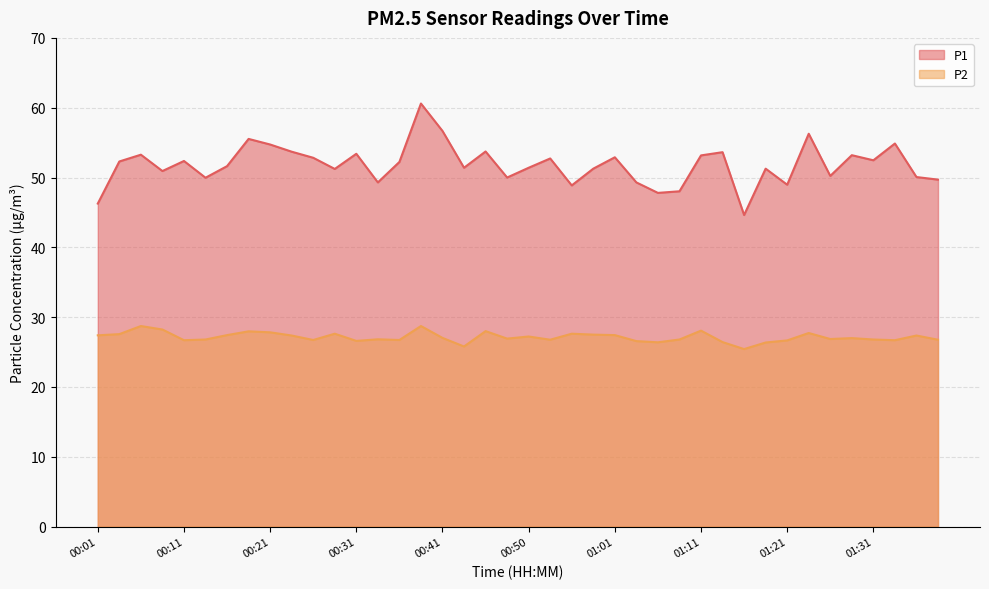

Reading left to right, list all the values displayed in this chart.

P1: 46.3	52.3	53.3	50.9	52.4	50.0	51.6	55.5	54.7	53.7	52.8	51.2	53.4	49.3	52.2	60.6	56.7	51.4	53.7	50.0	51.4	52.7	48.9	51.3	52.9	49.3	47.8	48.0	53.2	53.6	44.6	51.3	49.0	56.3	50.2	53.2	52.5	54.9	50.1	49.7
P2: 27.4	27.6	28.7	28.2	26.7	26.8	27.4	28.0	27.8	27.4	26.7	27.6	26.6	26.8	26.7	28.7	27.0	25.8	28.0	26.9	27.2	26.8	27.6	27.5	27.4	26.6	26.4	26.8	28.1	26.4	25.4	26.4	26.7	27.7	26.9	27.0	26.8	26.7	27.4	26.8